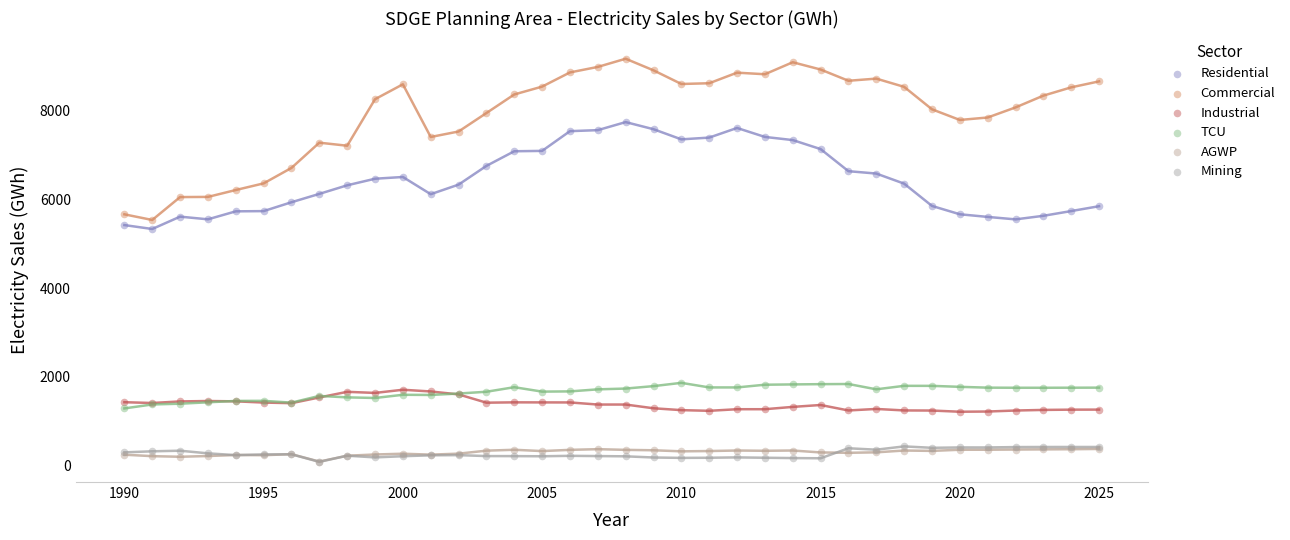

Which series contains the highest Y value?

Commercial